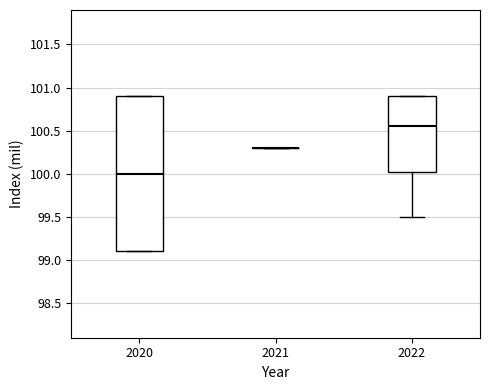

Comparing the boxes themselves (not the whiskers), which one is the tallest?

2020